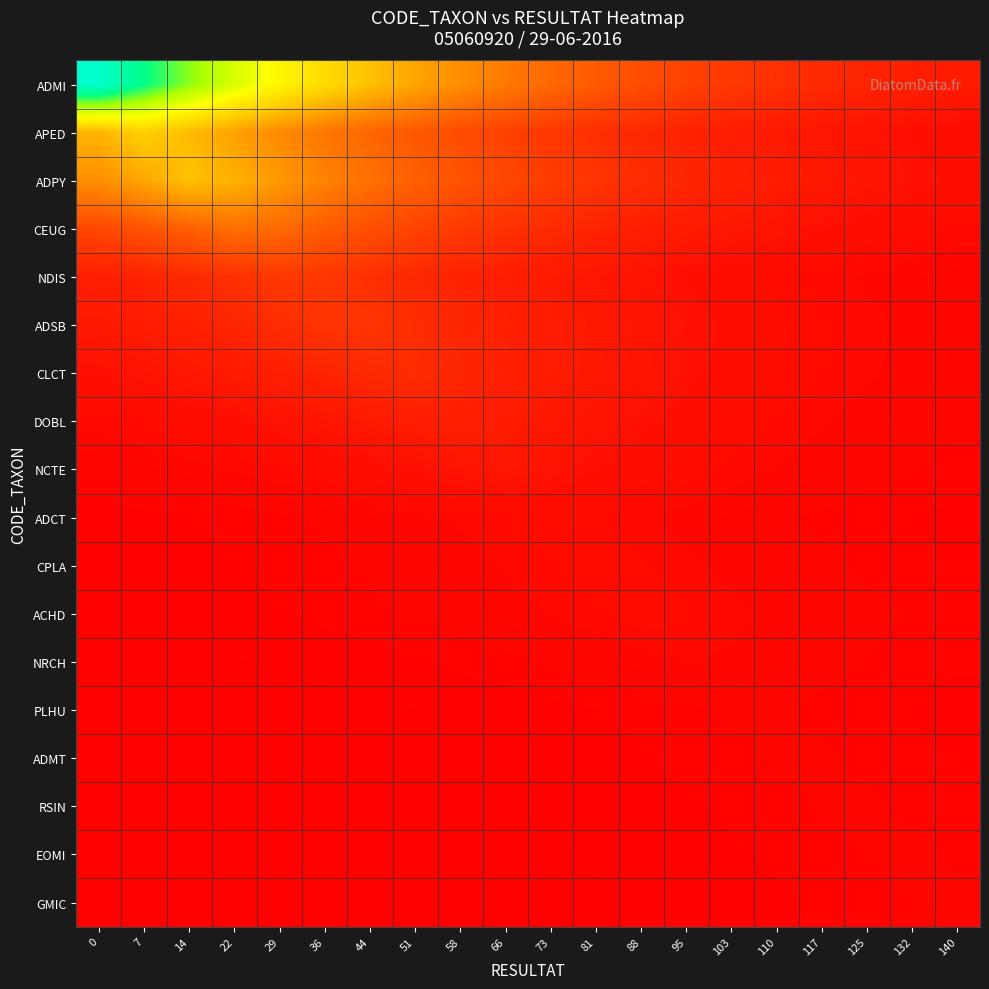

At how many categories does at least one series exceed 99?

3